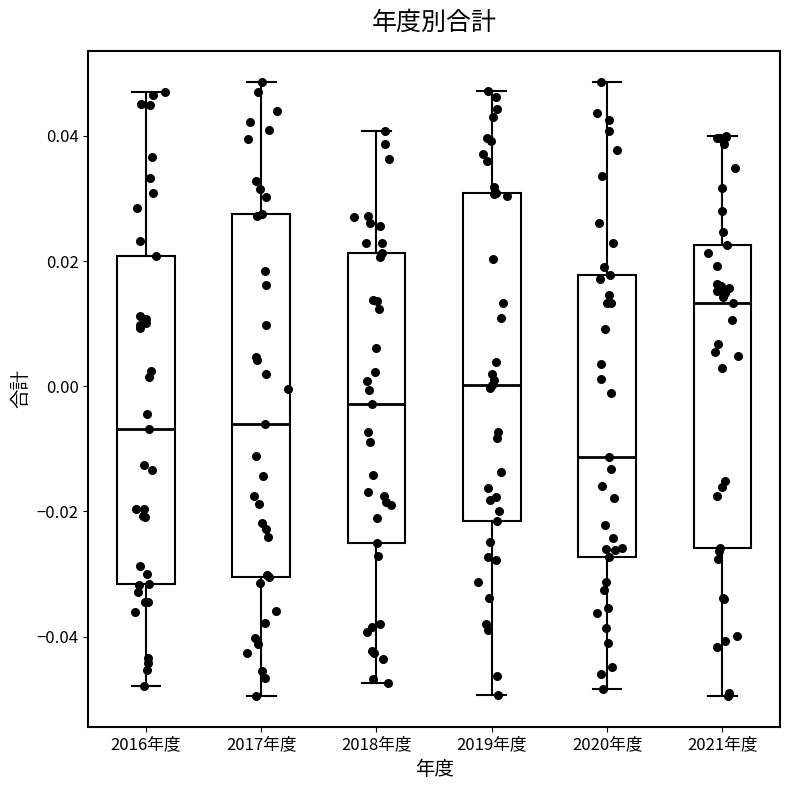

Which box is the tallest, from its lower edge to its upper edge?

2017年度